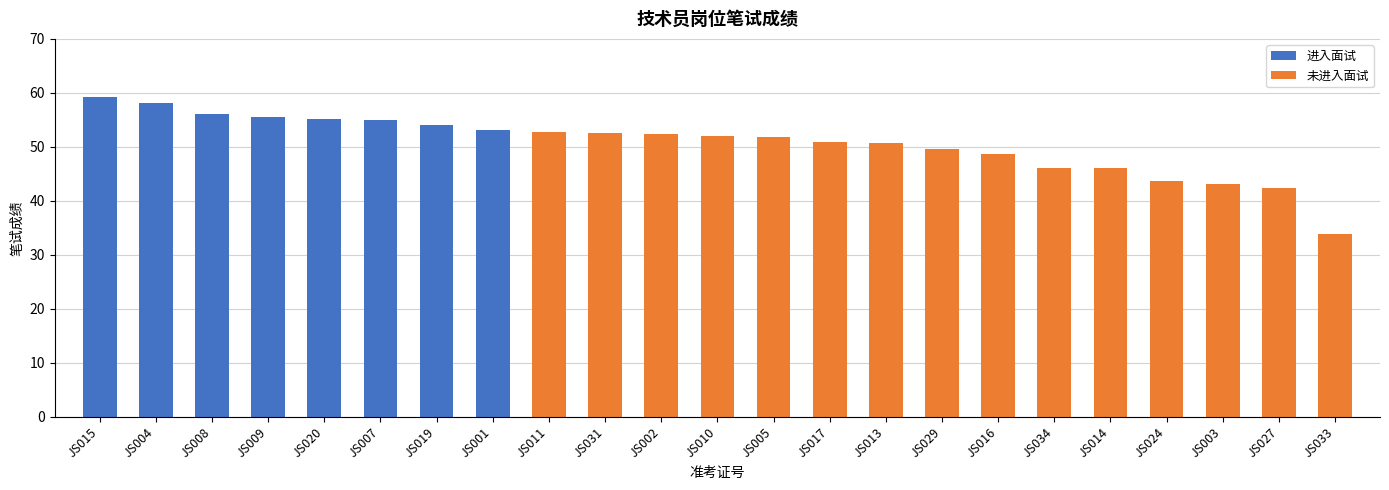

What is the difference between the second highest and minimum values?

24.3